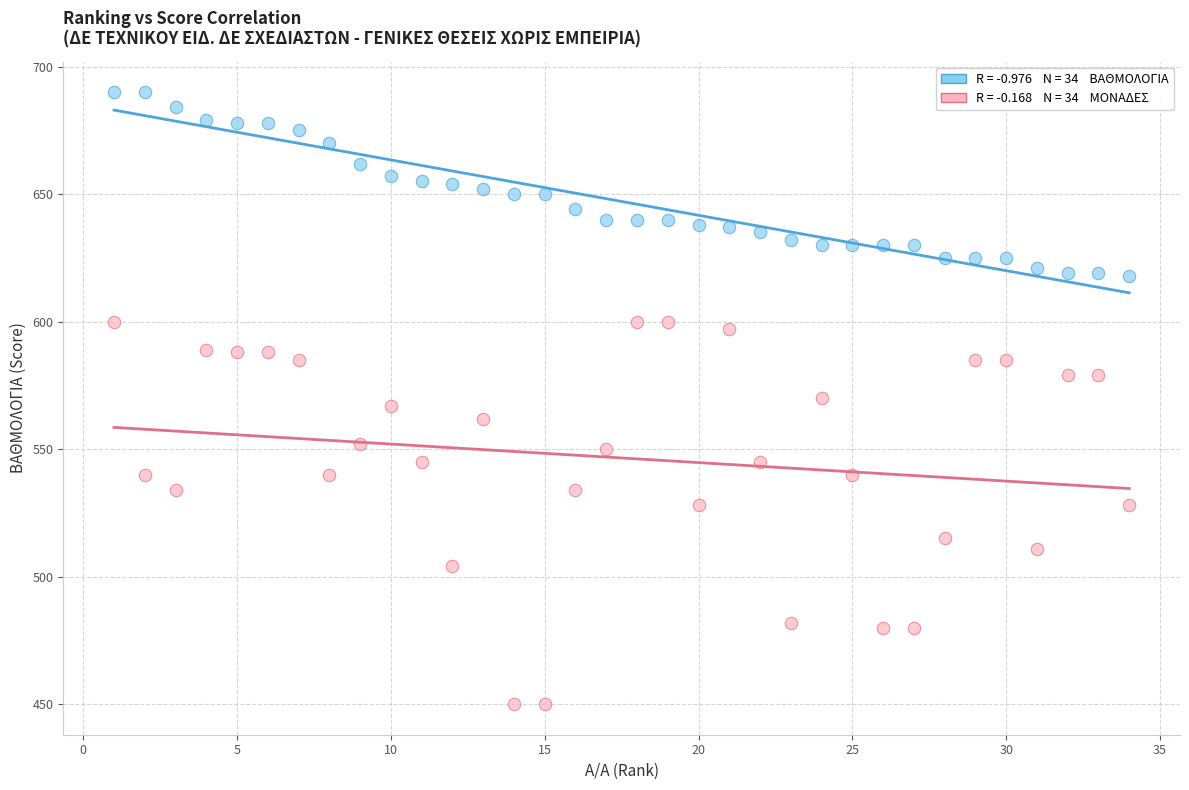

Across all data points, what is the range of Y values (max minus min)?

240